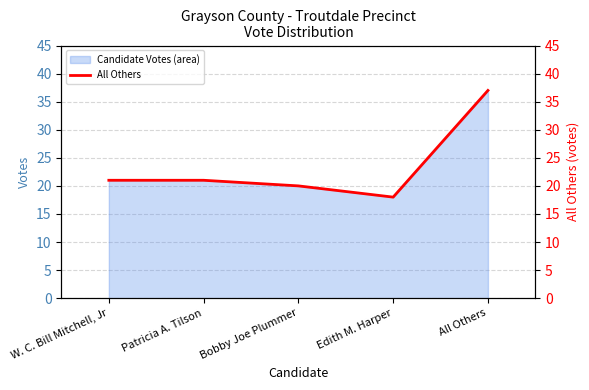

What is the minimum value shown in the chart?

18